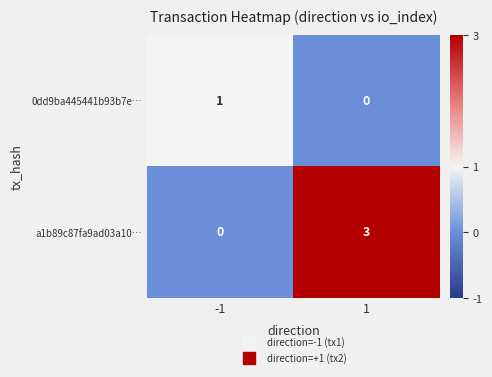

What is the difference between the a1b89c87fa9ad03a10… values at -1 and 1?

3